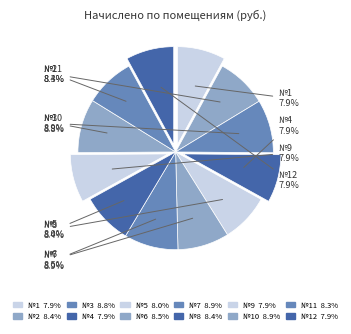

How many segments does this pie chart have?

12